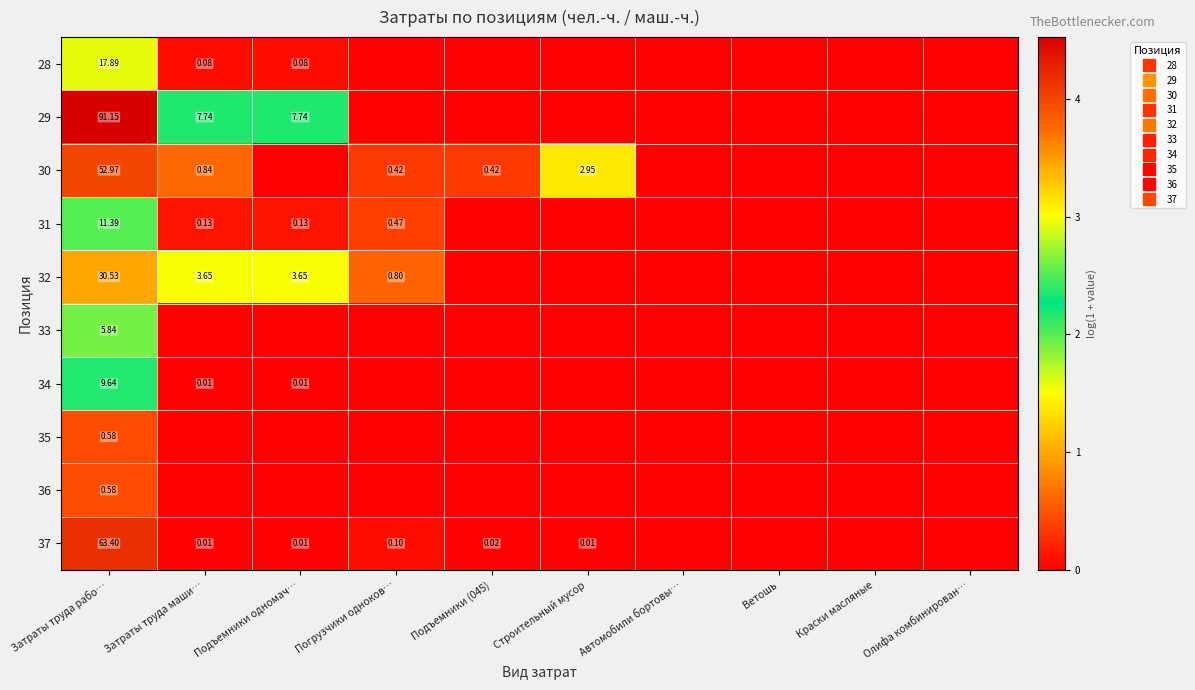

The 36 series shows -0.2 at Олифа комбинирован…. True or false?

False